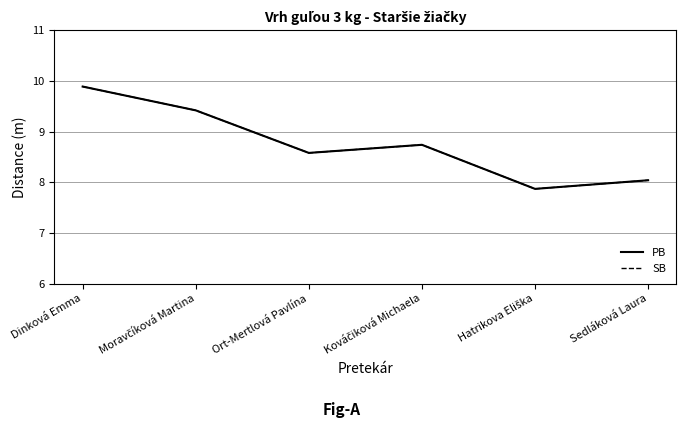

Does the chart have visible grid lines?

Yes